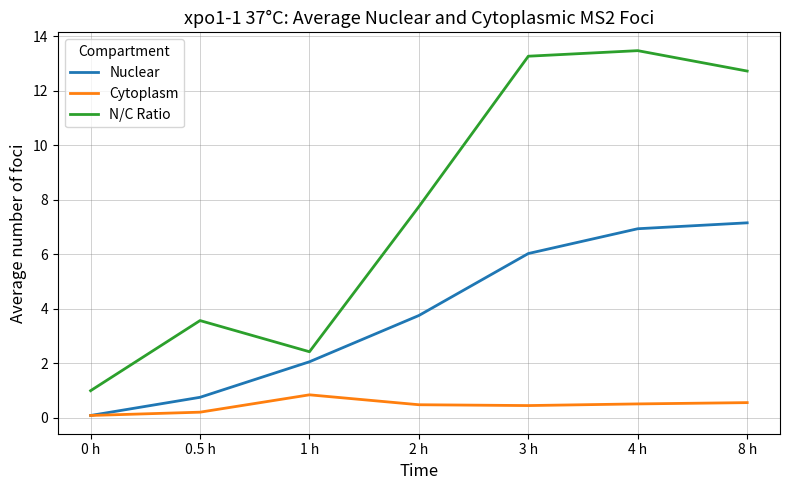

Is the value of Cytoplasm at 3 h greater than the value of Nuclear at 8 h?

No